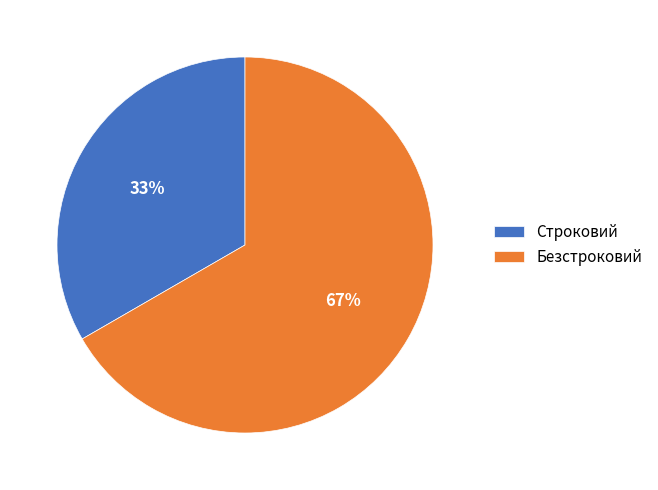

Between Строковий and Безстроковий, which is larger?

Безстроковий